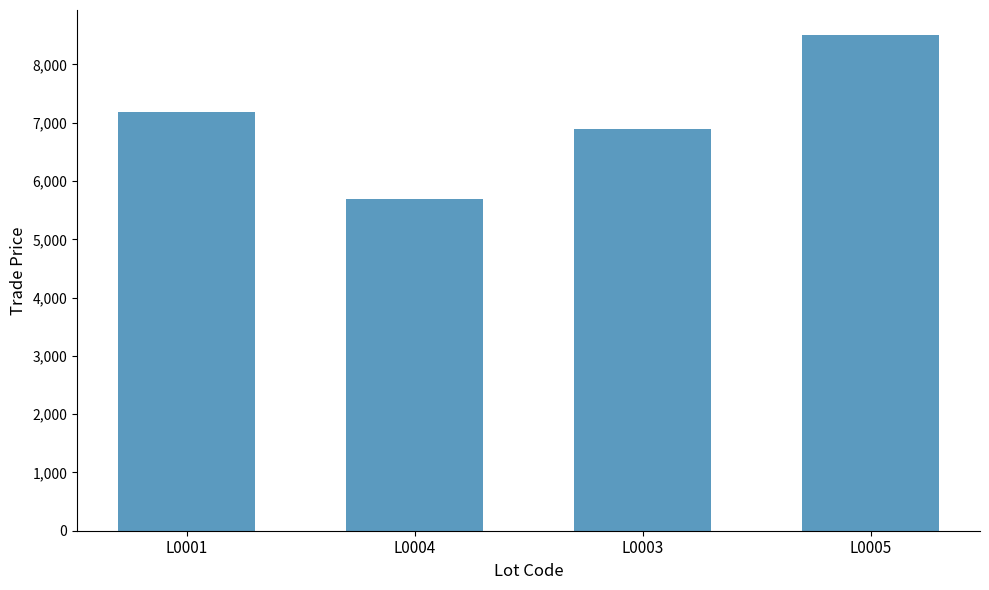

How many data points are less than 7189?

2